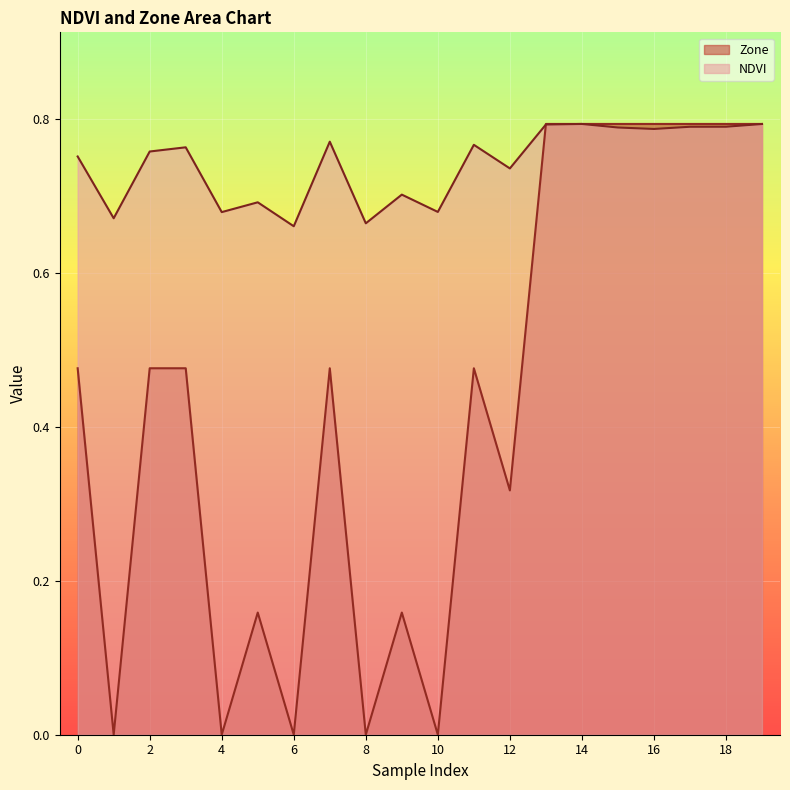

At 9, list the series in order from smallest to largest.

Zone, NDVI